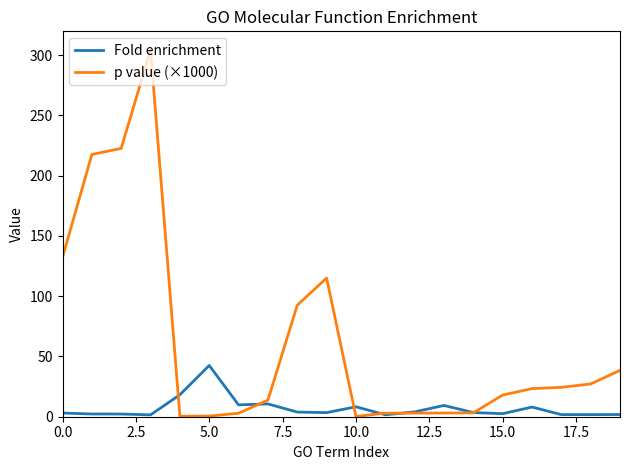

What is the highest value of the Fold enrichment series?

42.5